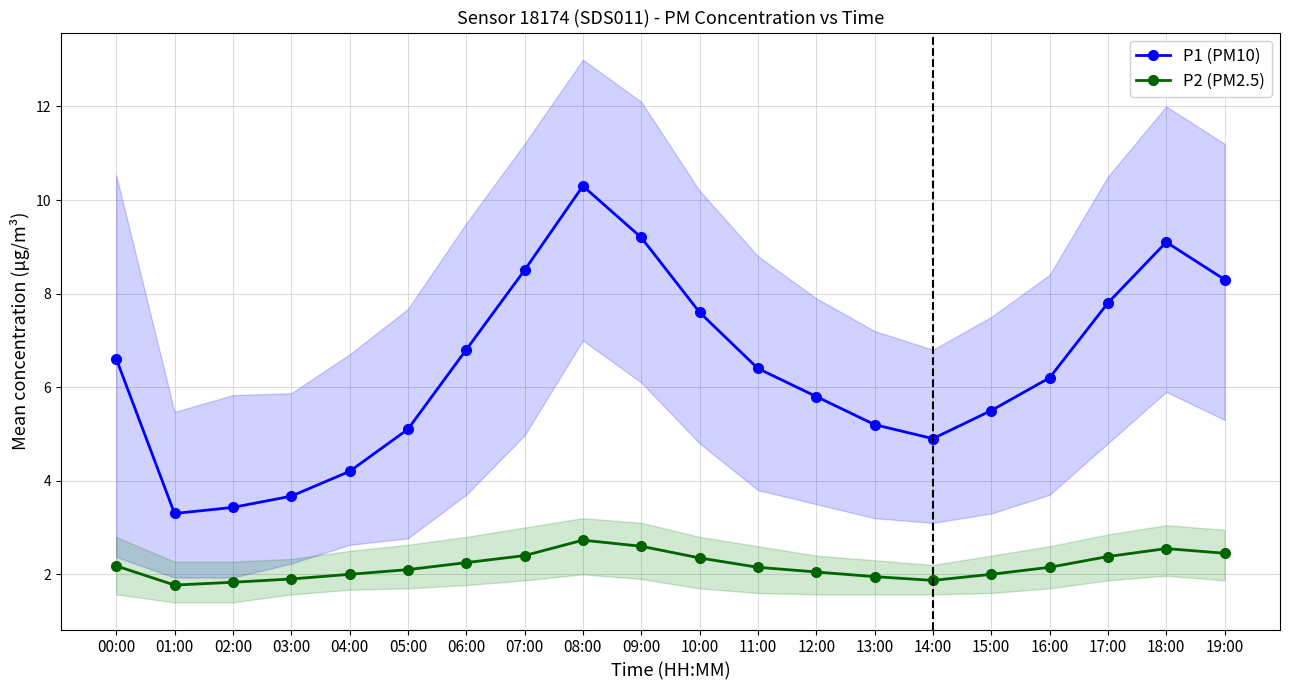

What is the difference between the second highest and minimum values in the P2 (PM2.5) series?

0.8